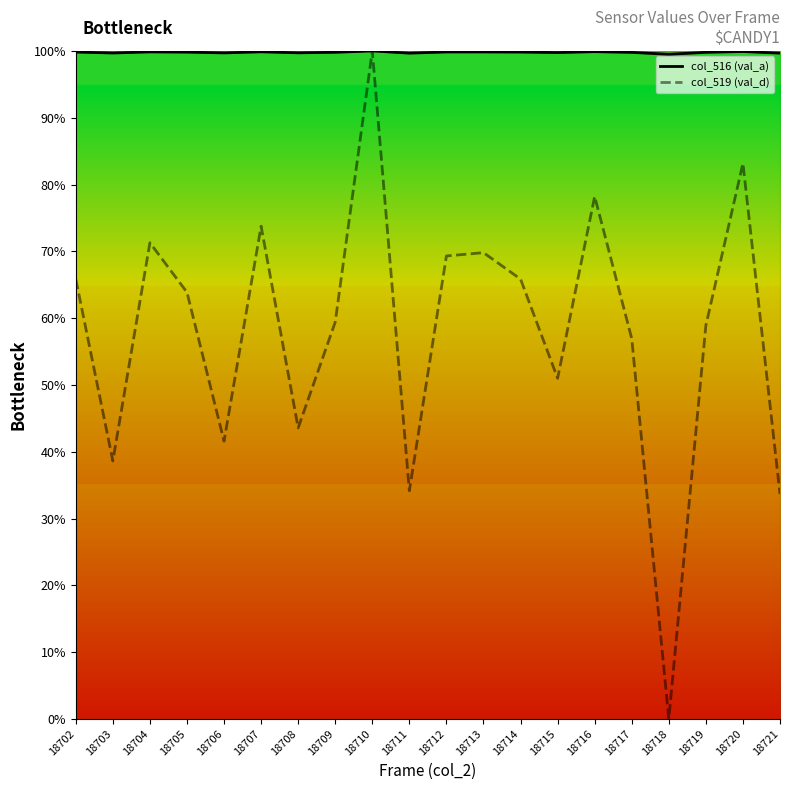

True or false: col_519 (val_d) and col_516 (val_a) cross at least once.

False